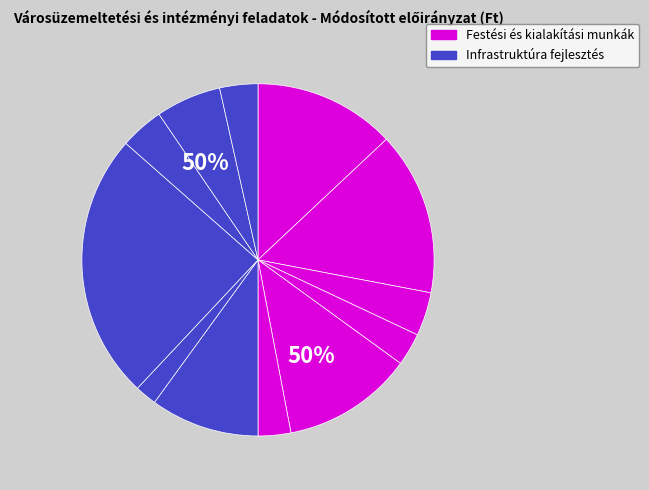

Is Fekvőrendőr kiegészítése the majority of the pie?

No